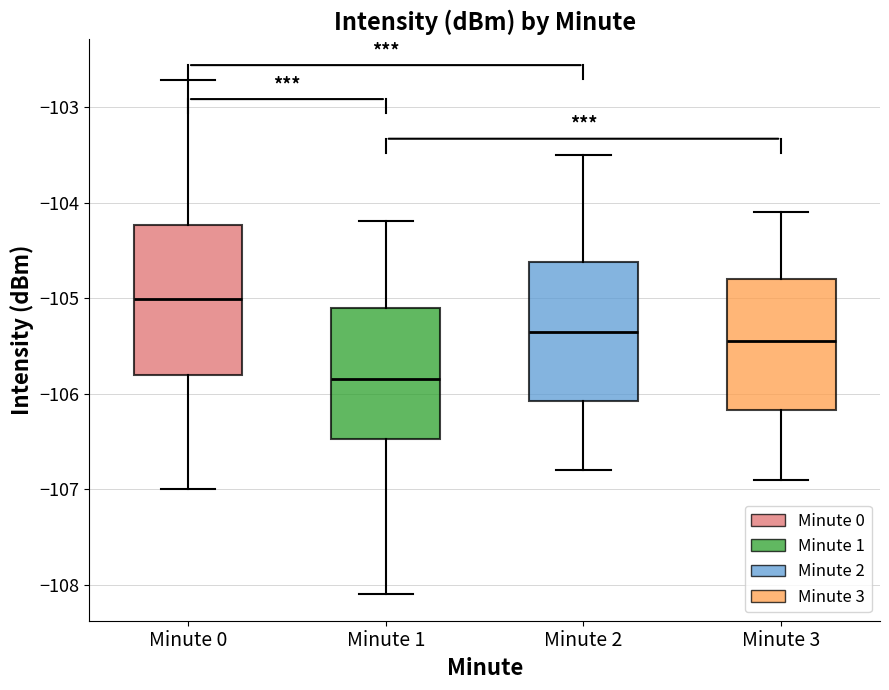

Where does the upper whisker of the box for Minute 1 end on the y-axis? The values are not printed on the chart, so give them approximately, as read against the axis.

-104.2